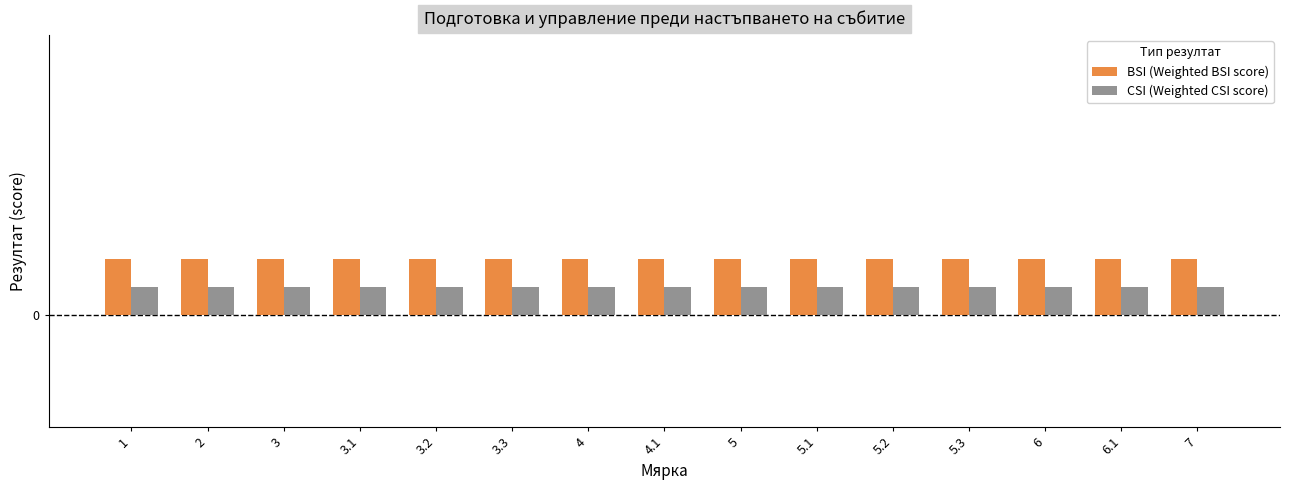

What are all the series names shown in the legend?

BSI (Weighted BSI score), CSI (Weighted CSI score)